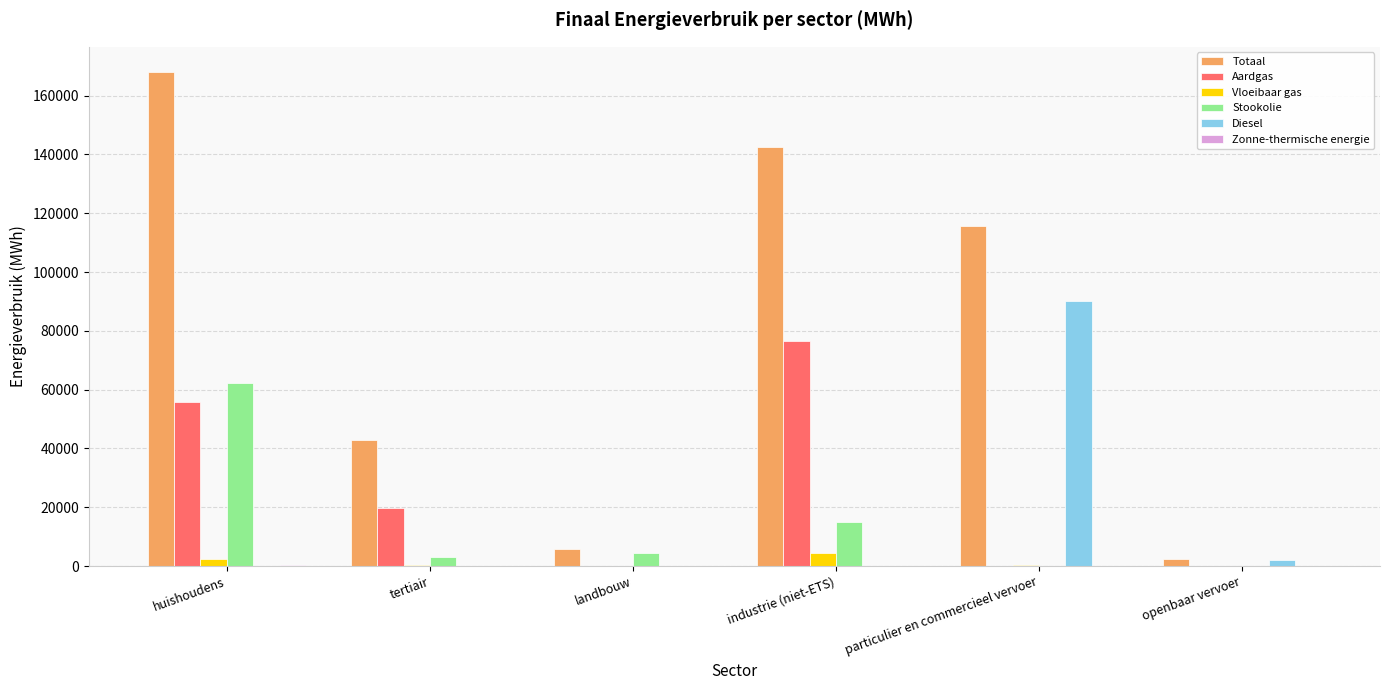

Between huishoudens and particulier en commercieel vervoer, which series saw the biggest shift?

Diesel